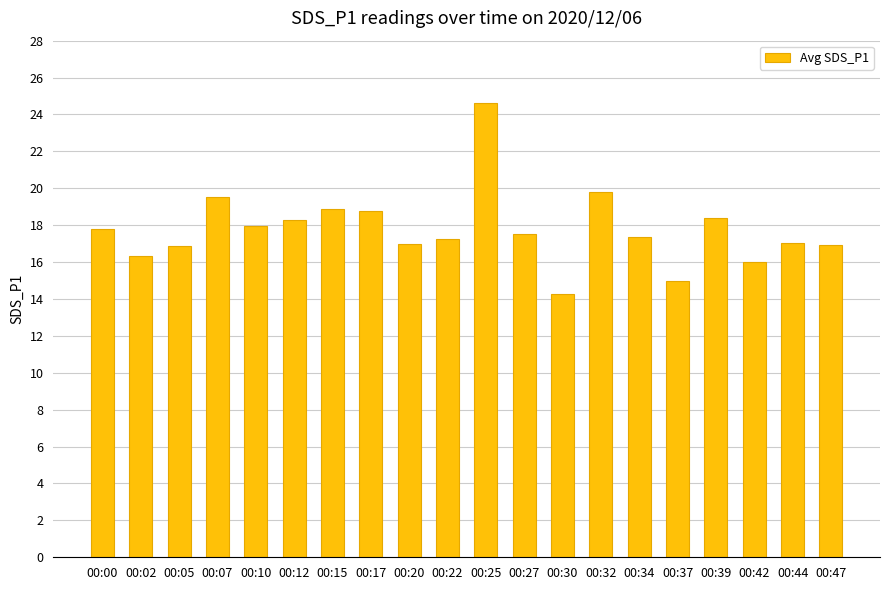

What value does the data have at 00:27?

17.5